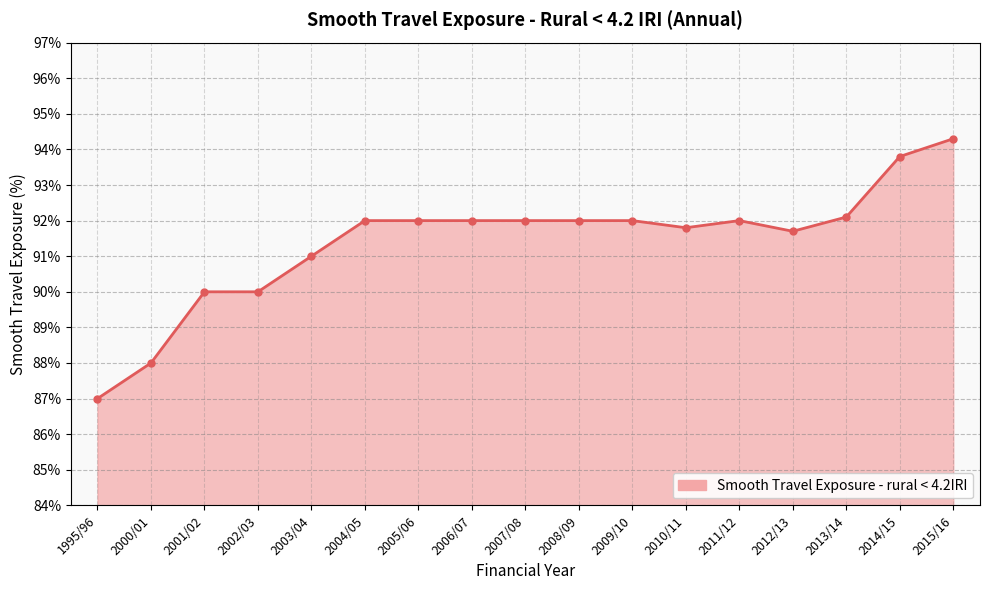

What is the minimum value shown in the chart?

87.0